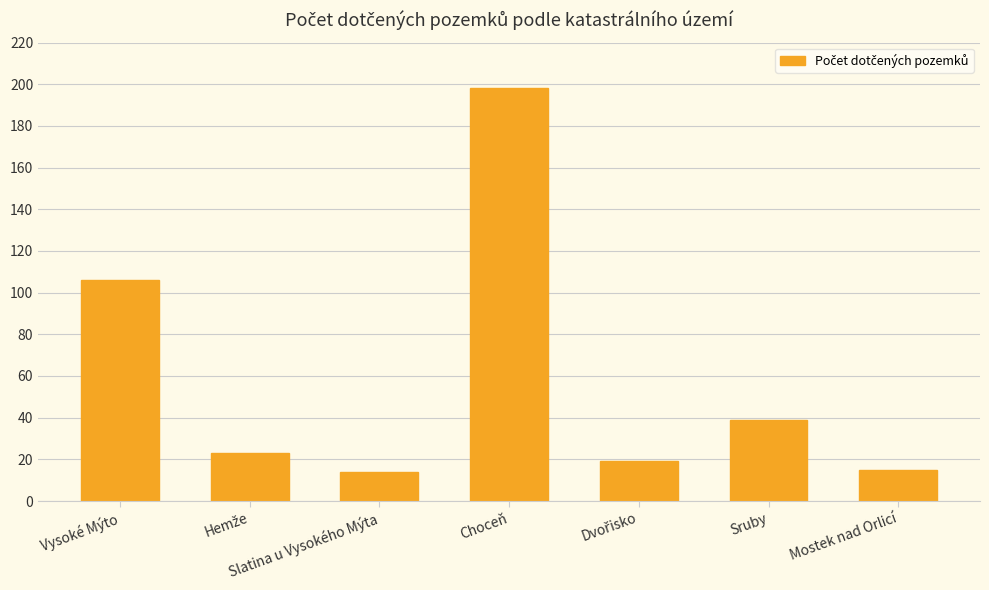

Does the chart contain any negative values?

No